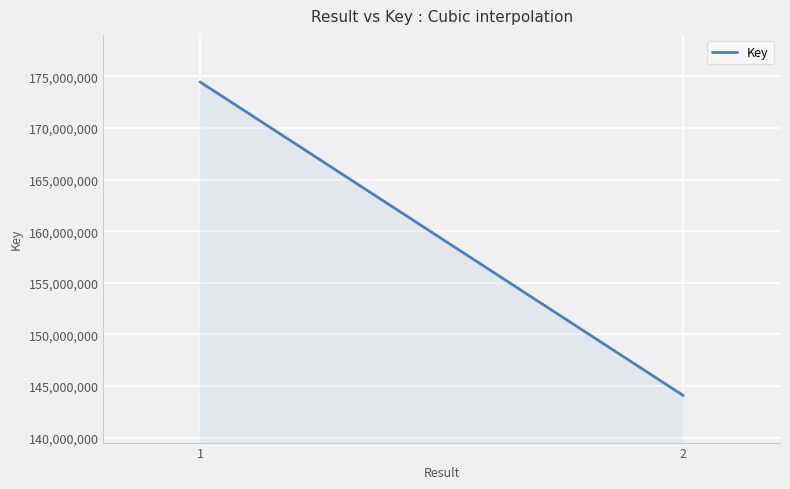

Reading left to right, extract all data points from this chart.

174466844	144080817